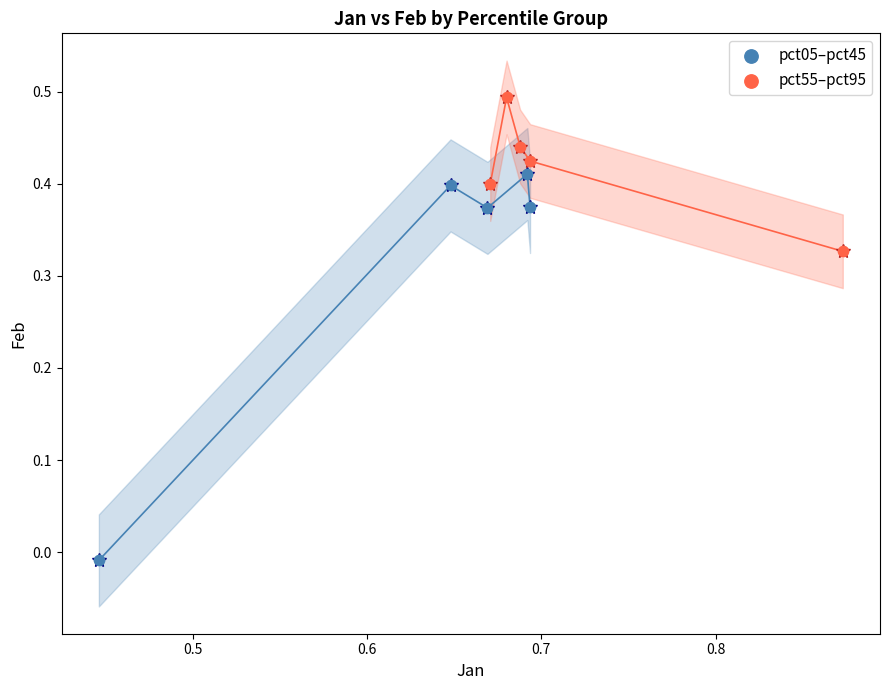

Which series contains the highest Y value?

pct55–pct95